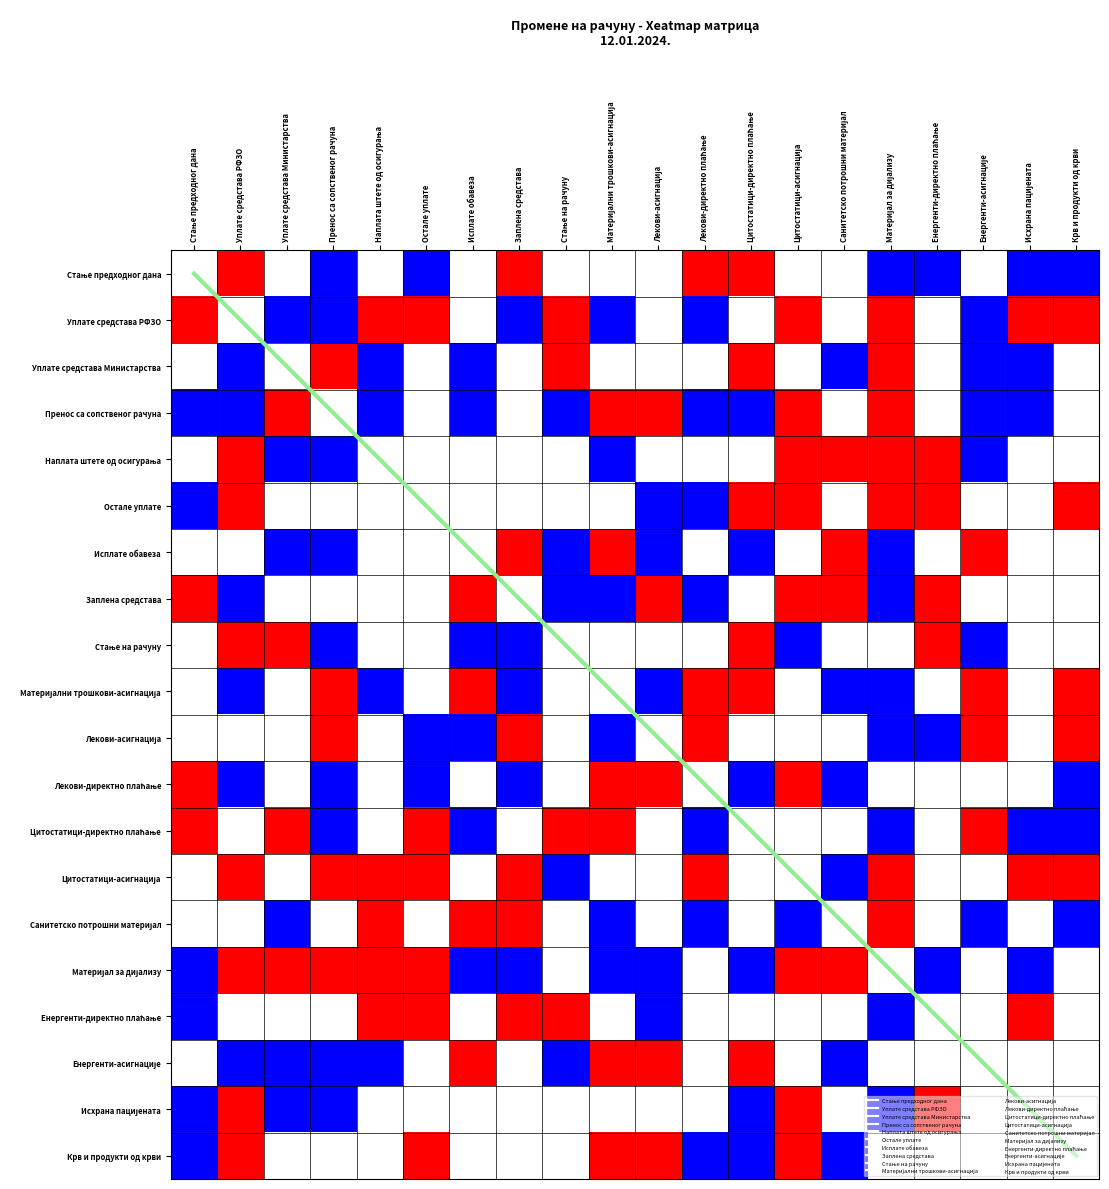

The Енергенти-асигнације series shows 1 at Материјални трошкови-асигнација. True or false?

True